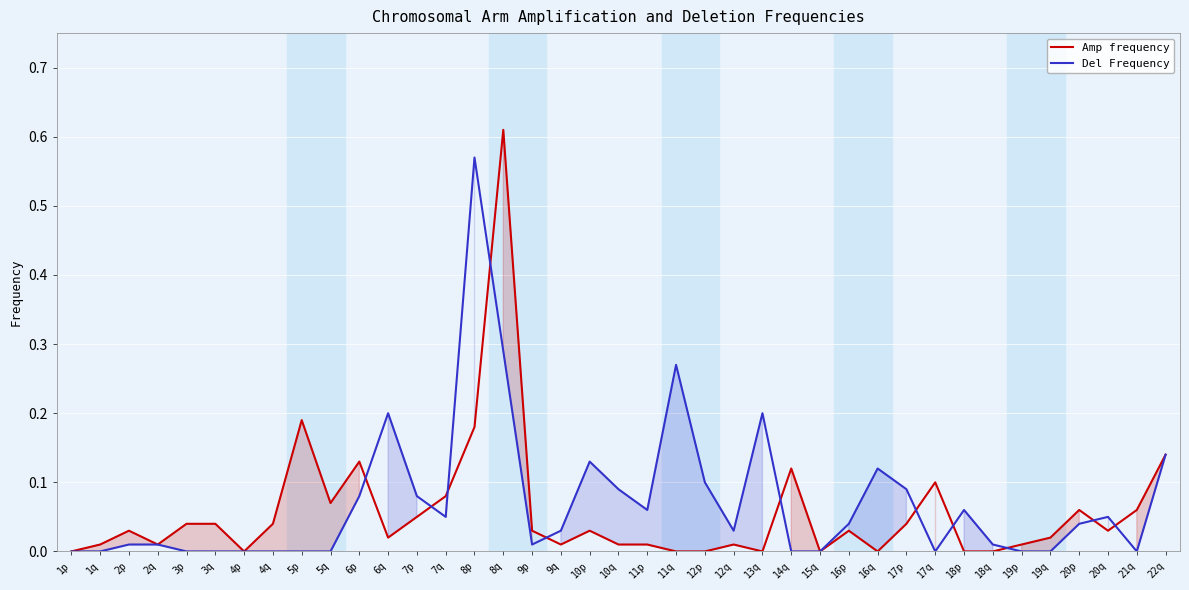

List the series in order of their peak value, lowest first.

Del Frequency, Amp frequency